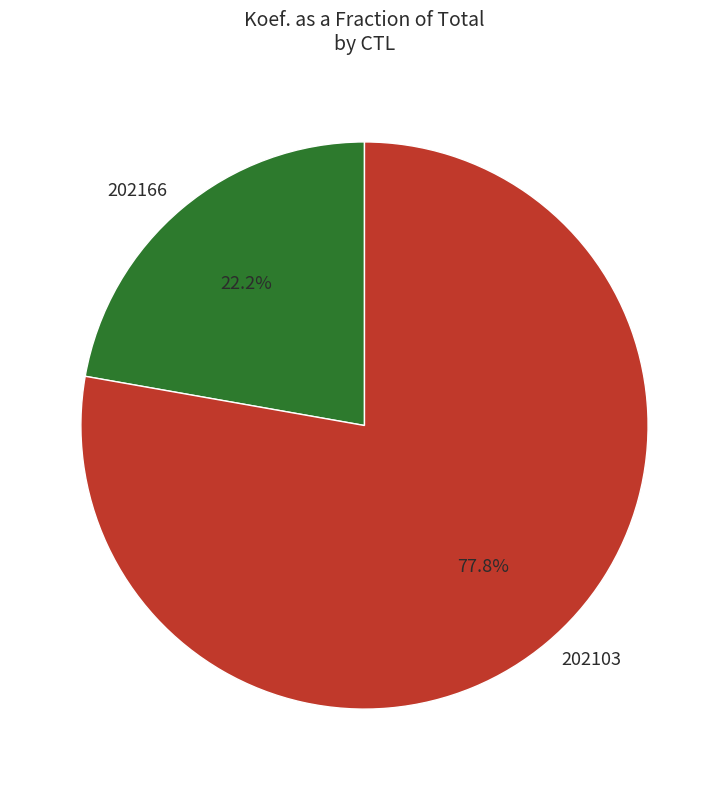

How many slices are in this pie chart?

2